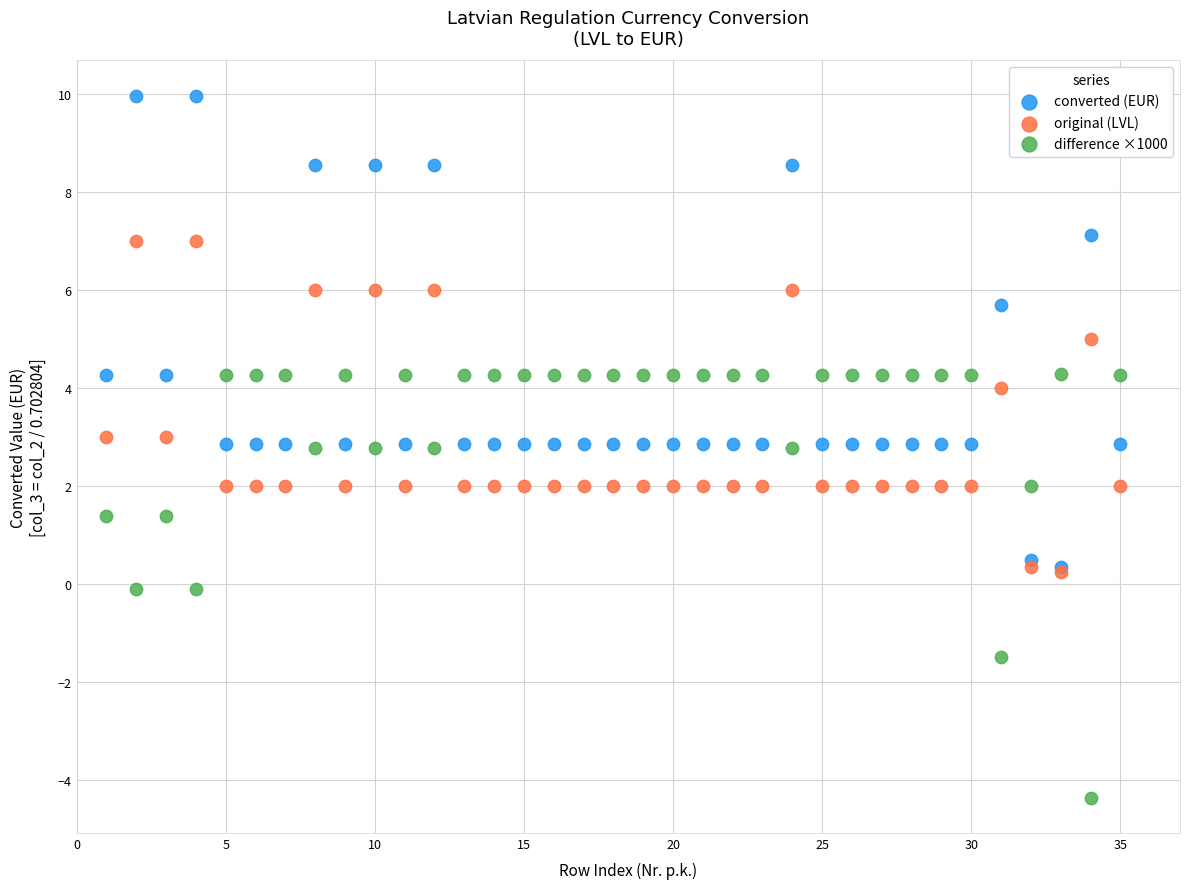

Which series contains the lowest Y value?

difference ×1000